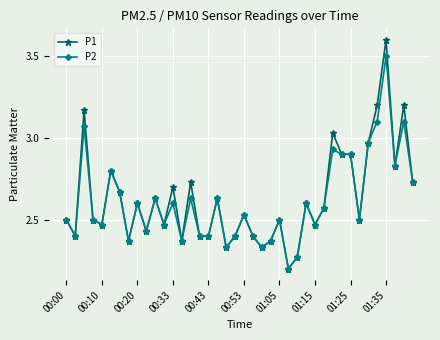

Which series has the widest spread of values?

P1